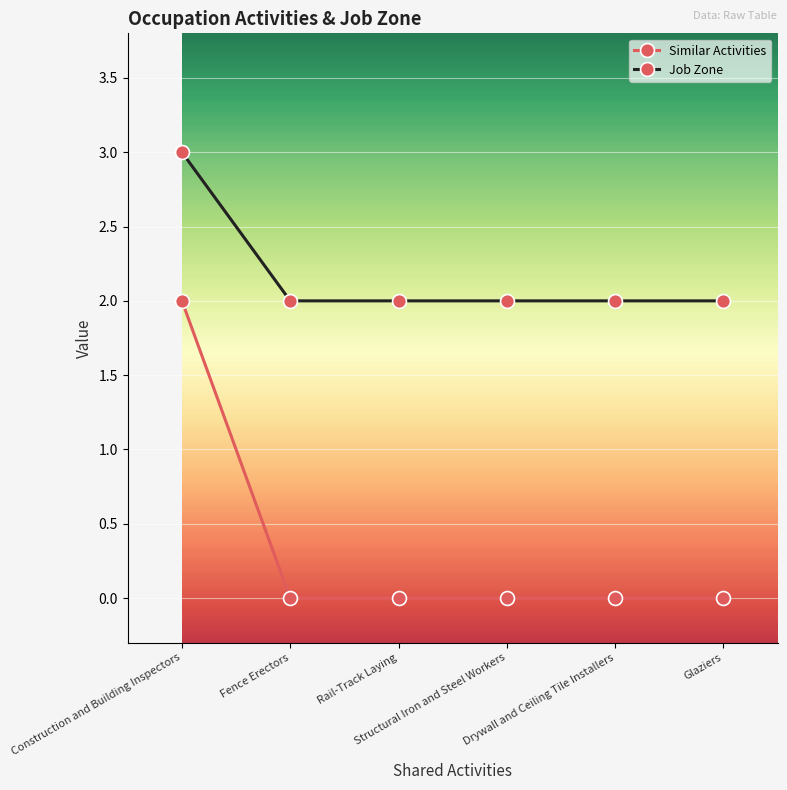

True or false: Job Zone and Similar Activities intersect in this chart.

False